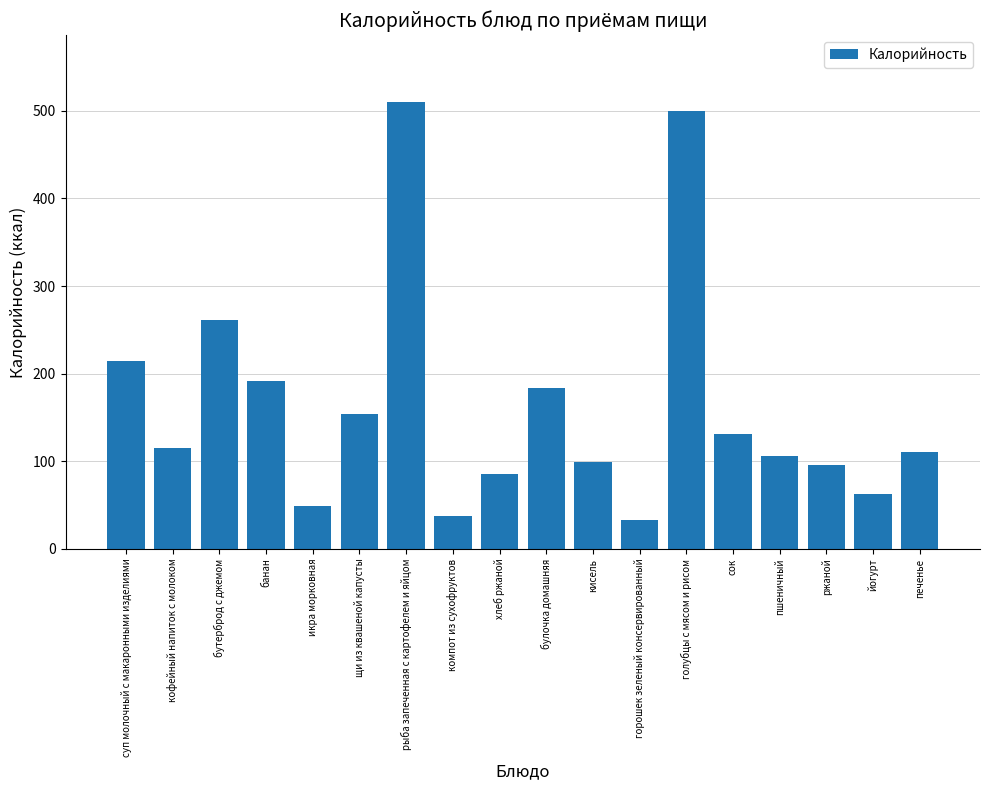

Between пшеничный and сок, which is larger?

сок